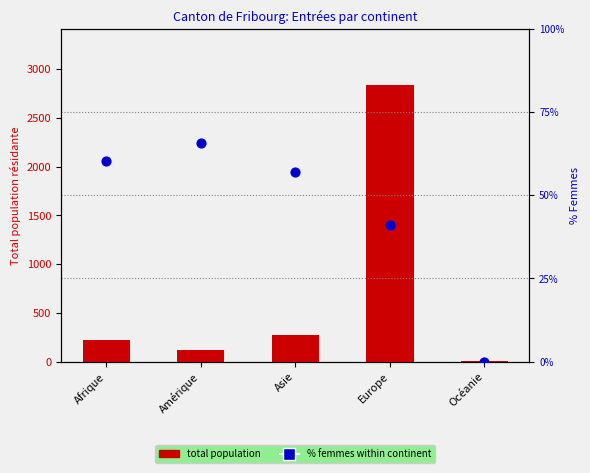

Which series reaches the maximum Y coordinate?

Total (col_1)